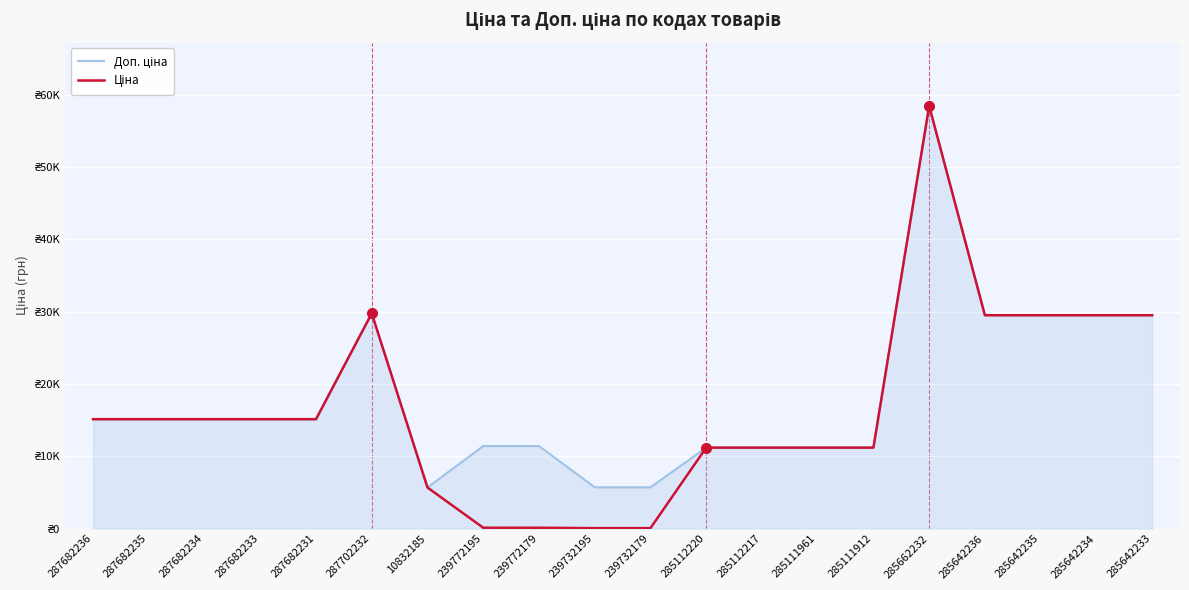

Reading left to right, list all the values displayed in this chart.

Доп. ціна: 287682236=15120.0	287682235=15120.0	287682234=15120.0	287682233=15120.0	287682231=15120.0	287702232=29747.2	10832185=5673.8	239772195=11410.0	239772179=11410.0	239732195=5705.0	239732179=5705.0	285112220=11188.2	285112217=11188.2	285111961=11188.2	285111912=11188.2	285662232=58426.5	285642236=29491.5	285642235=29491.5	285642234=29491.5	285642233=29491.5
Ціна: 287682236=15120.0	287682235=15120.0	287682234=15120.0	287682233=15120.0	287682231=15120.0	287702232=29747.2	10832185=5673.8	239772195=114.1	239772179=114.1	239732195=57.0	239732179=57.0	285112220=11188.2	285112217=11188.2	285111961=11188.2	285111912=11188.2	285662232=58426.5	285642236=29491.5	285642235=29491.5	285642234=29491.5	285642233=29491.5